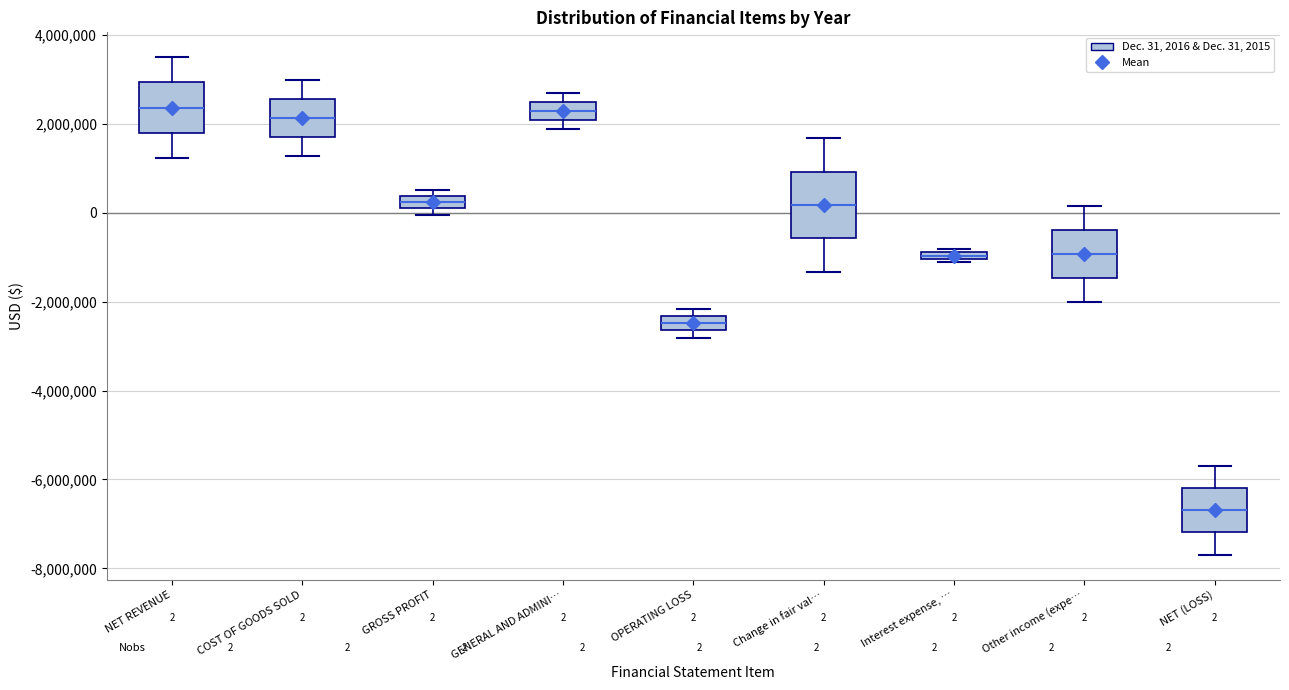

Comparing the boxes themselves (not the whiskers), which one is the tallest?

Change in fair val…